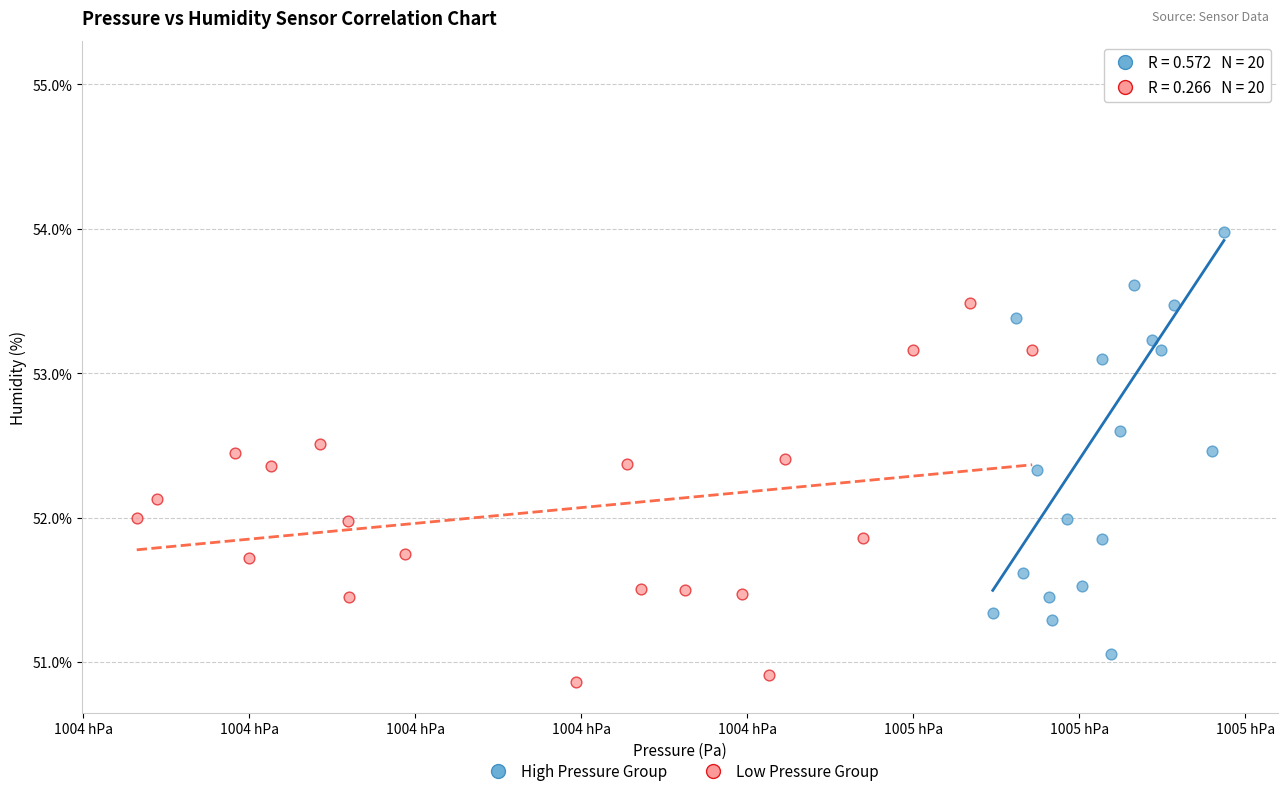

Which series contains the highest Y value?

High Pressure Group